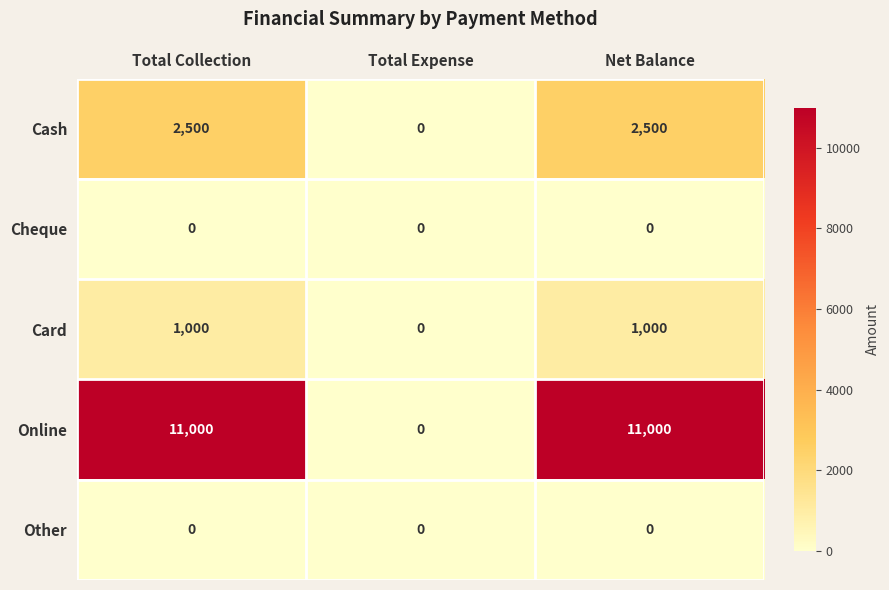

Reading left to right, transcribe all the data shown in this chart.

Cash: Total Collection=2500	Total Expense=0	Net Balance=2500
Cheque: Total Collection=0	Total Expense=0	Net Balance=0
Card: Total Collection=1000	Total Expense=0	Net Balance=1000
Online: Total Collection=11000	Total Expense=0	Net Balance=11000
Other: Total Collection=0	Total Expense=0	Net Balance=0